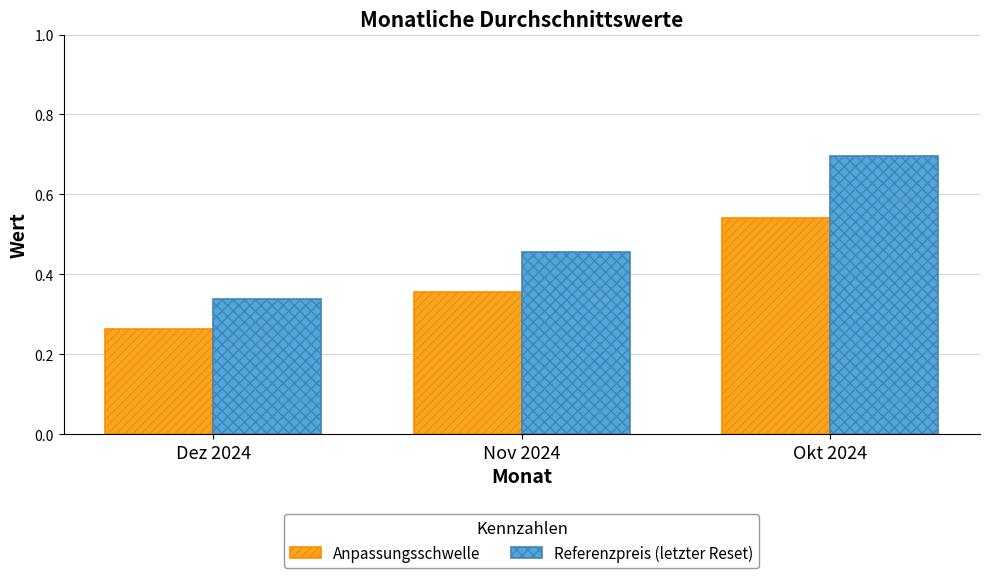

At which category does the chart reach its minimum across all series?

Dez 2024